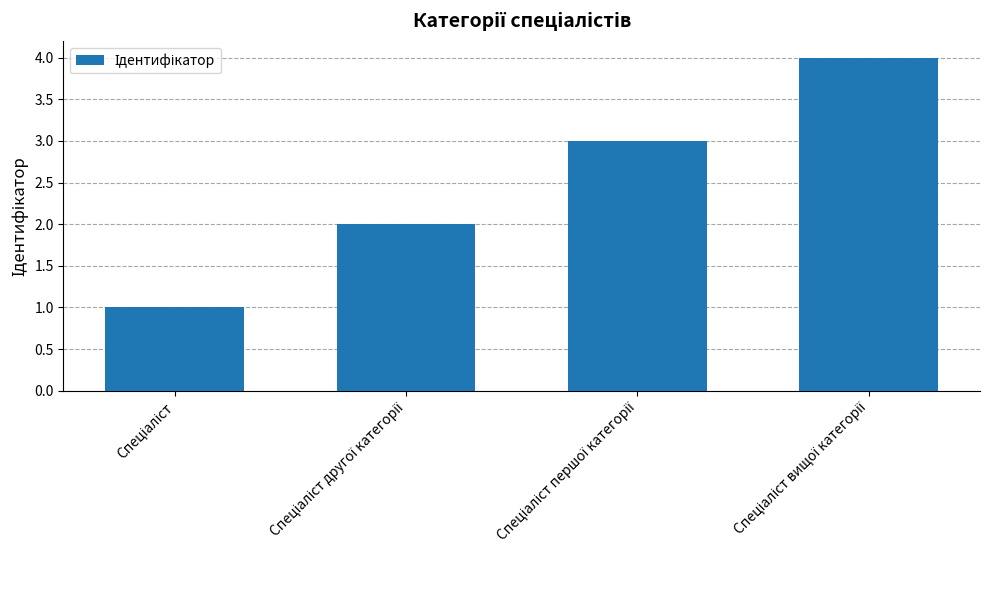

What is the maximum value shown in the chart?

4